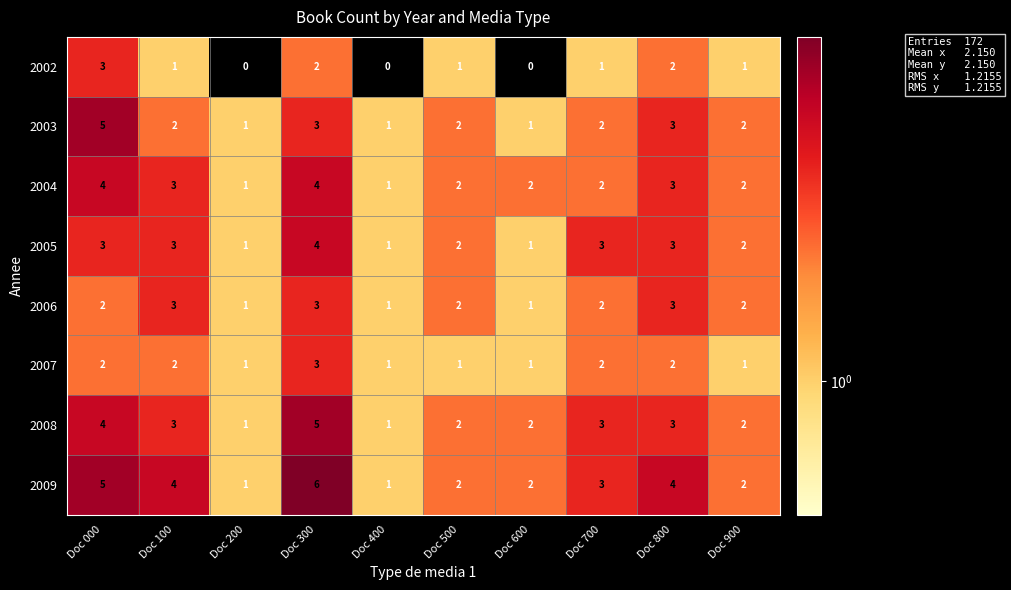

What is the spread (max minus min) of values at Doc 500?

1